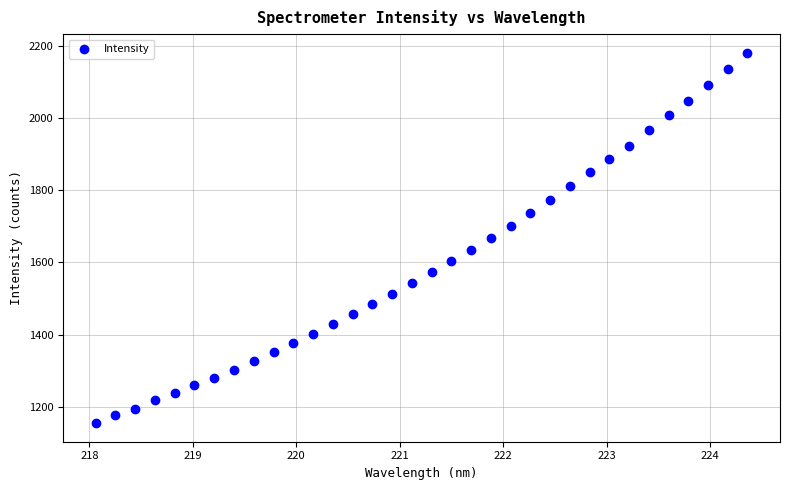

What is the range of X values (max minus min)?

6.3